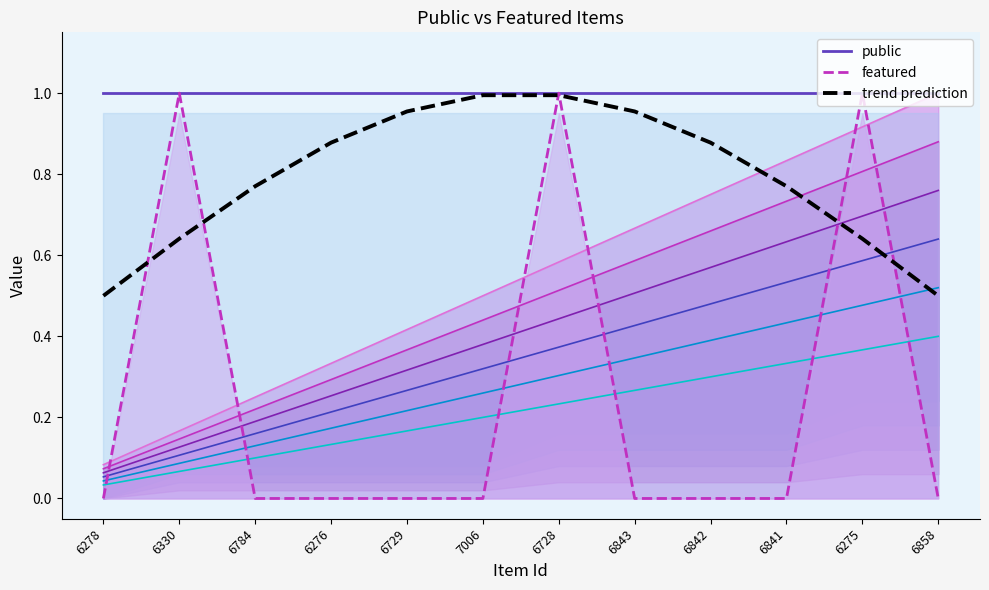

Which label corresponds to the smallest value in the chart?

6278